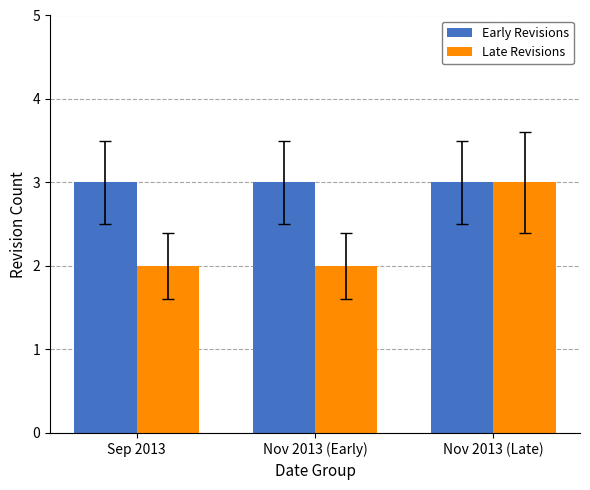

What is the sum of the Late Revisions values at Nov 2013 (Early) and Sep 2013?

4